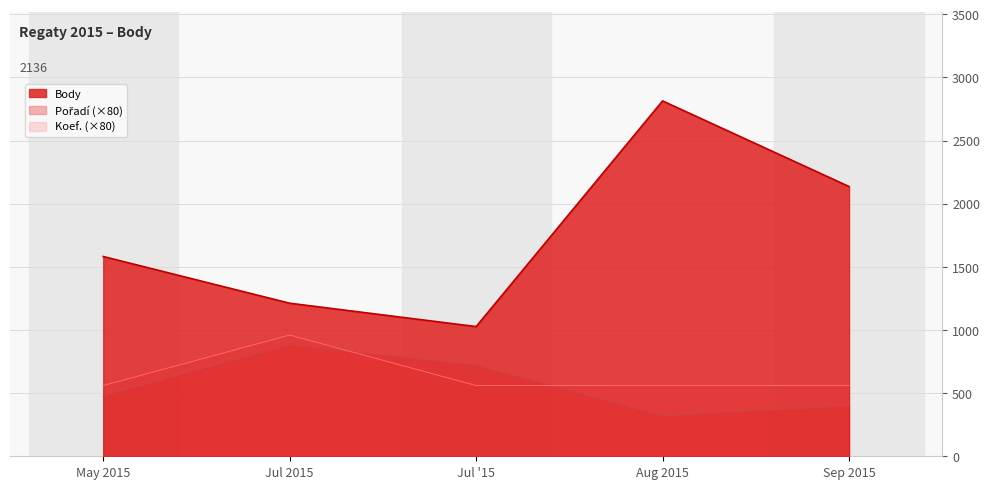

Where is Body nearest to the value 1920?

Sep 2015